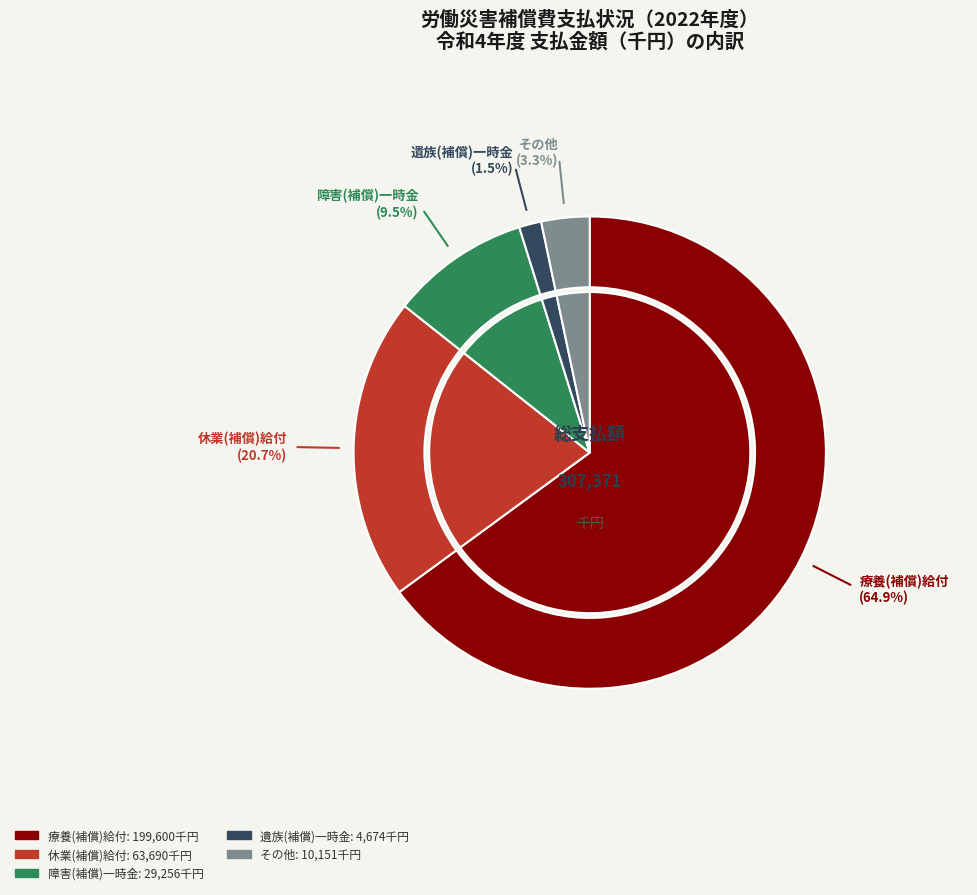

To the nearest percent, what is the difference between the その他 and 療養(補償)給付 slice percentages?

62%